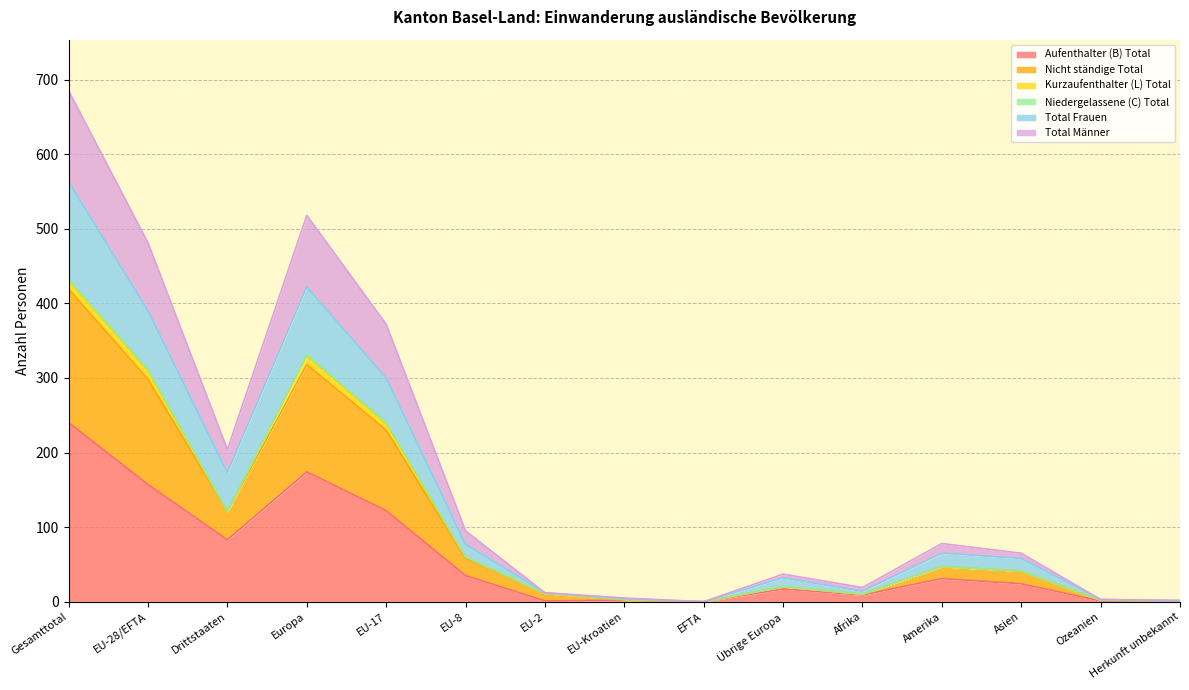

At which label does Aufenthalter (B) Total reach its peak?

Gesamttotal